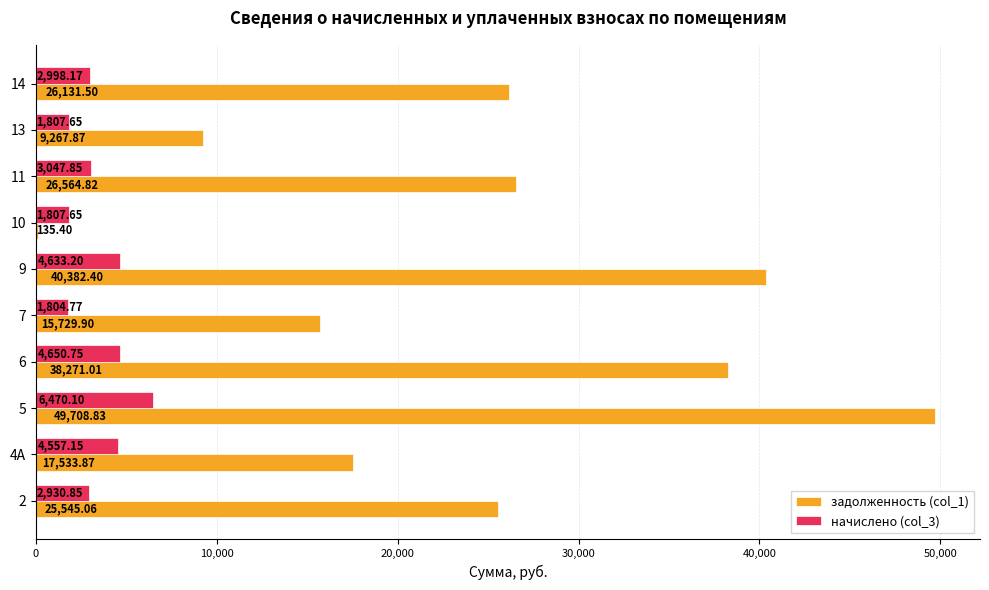

Which series changed the most between 2 and 6?

задолженность (col_1)